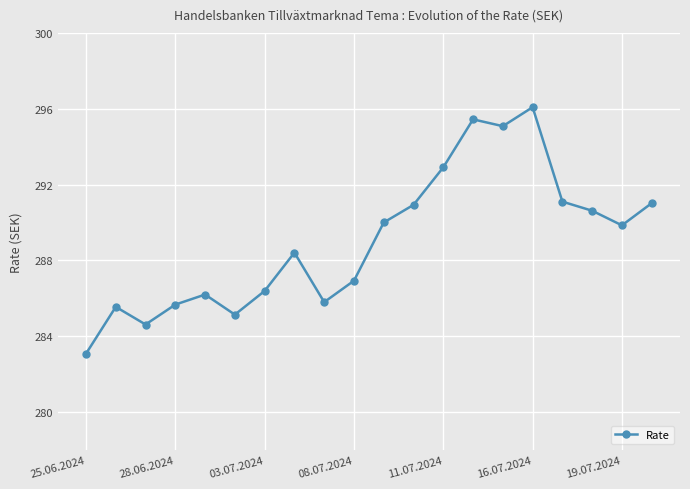

What is the difference between the second highest and minimum values?

12.4